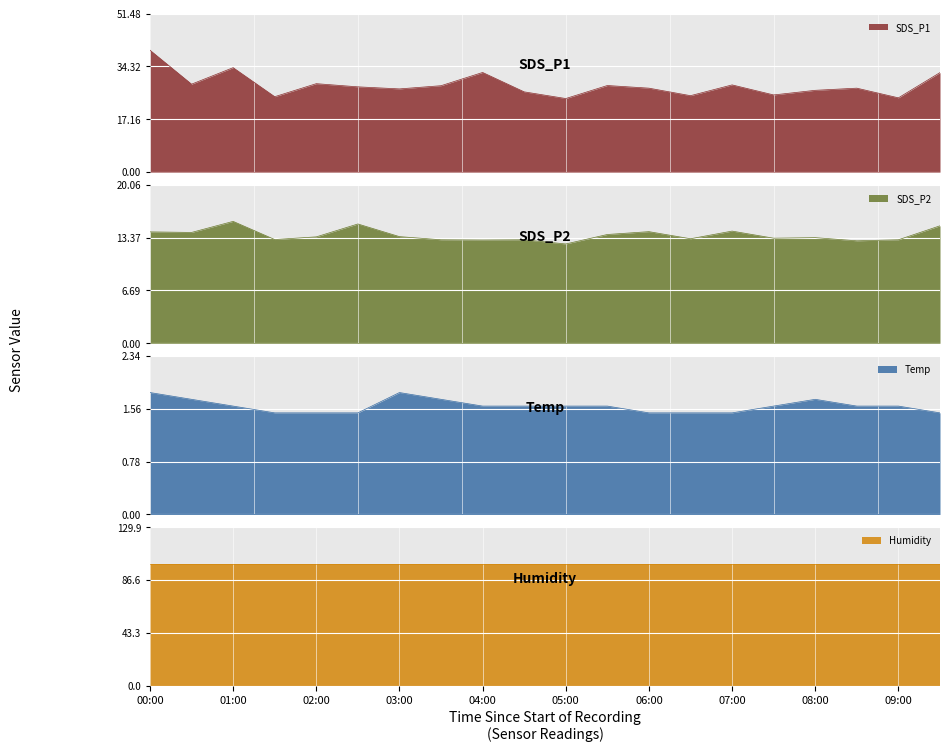

What is the label of the 3rd point from the left?

01:00